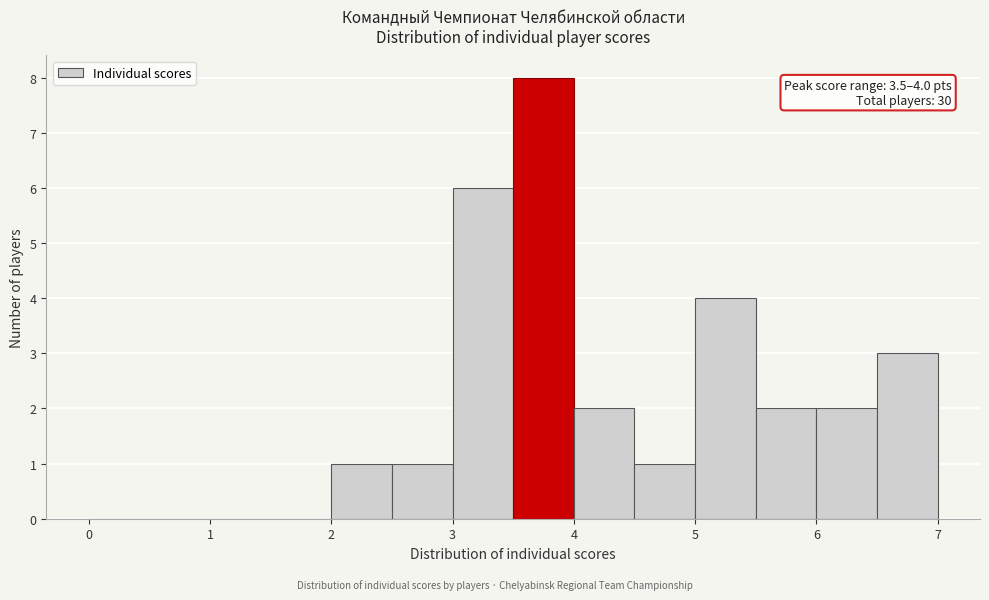

Over which range of the x-axis is the bar tallest?

3.5 to 4.0